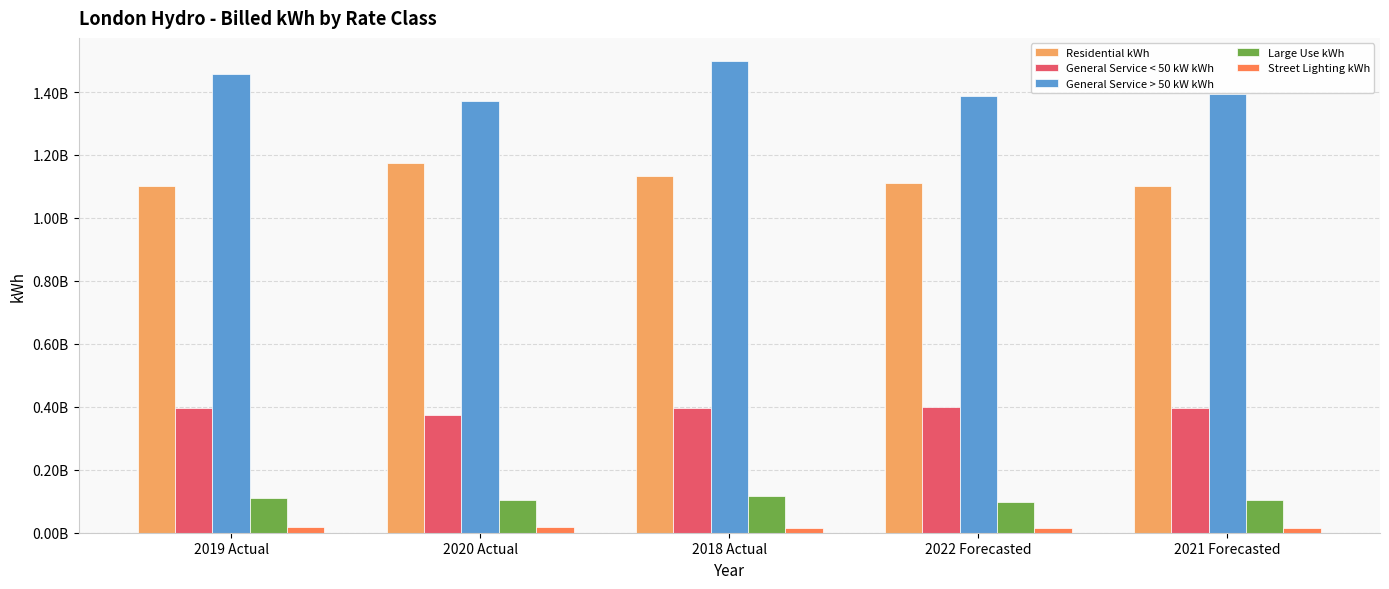

What is the label of the 4th bar from the left?

2022 Forecasted